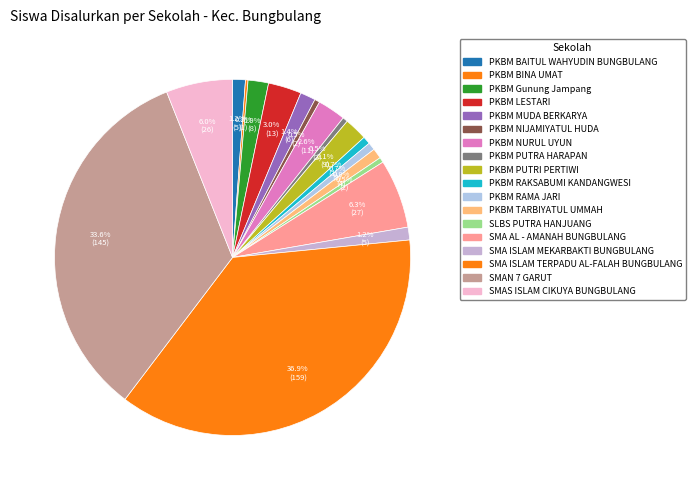

Which slice is the smallest?

PKBM BINA UMAT